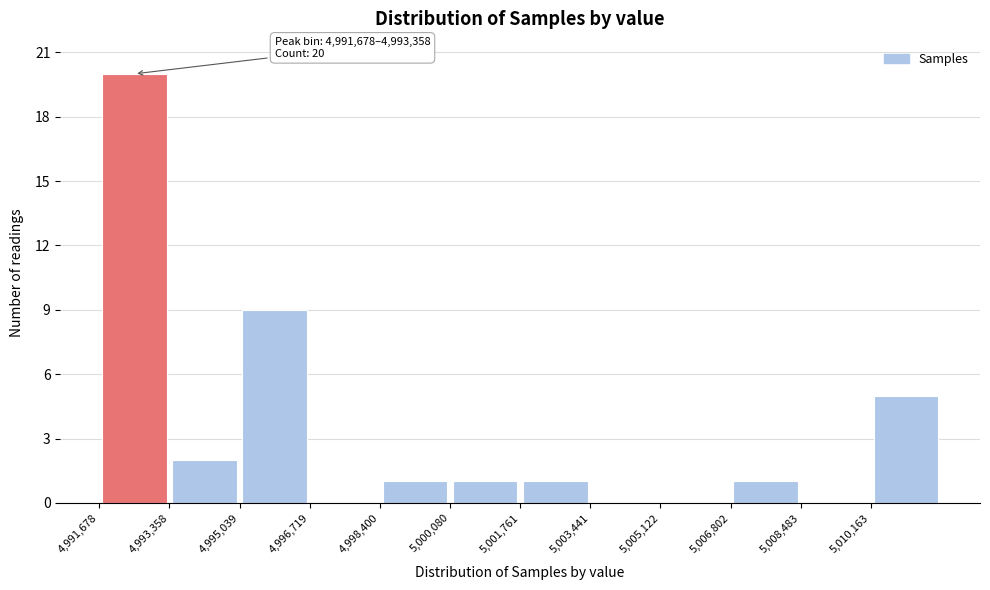

Which range on the x-axis has the tallest bar?

4991600 to 4993400